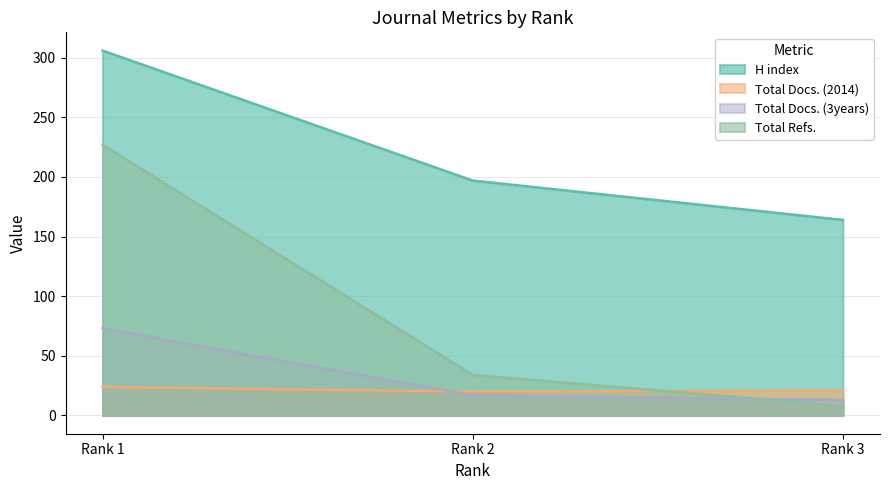

Is it true that Total Docs. (2014) equals 12 at Rank 2?

False